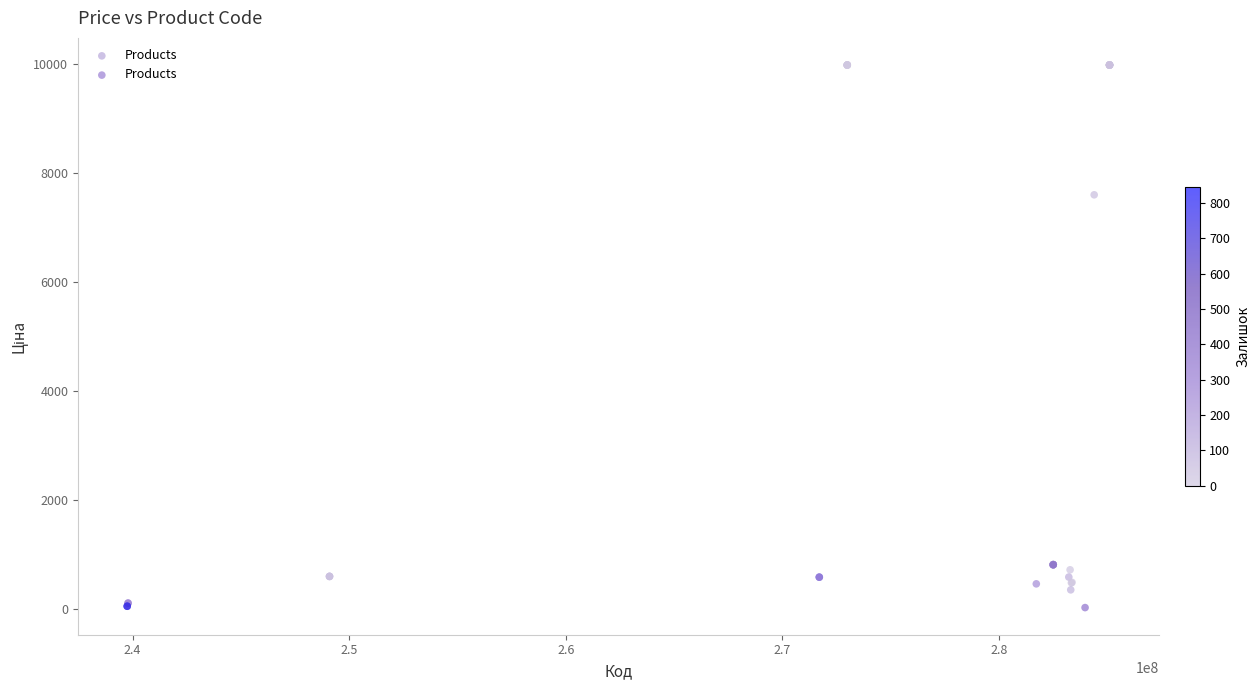

What Y value in the scatter plot is closest to 5003?

7596.5